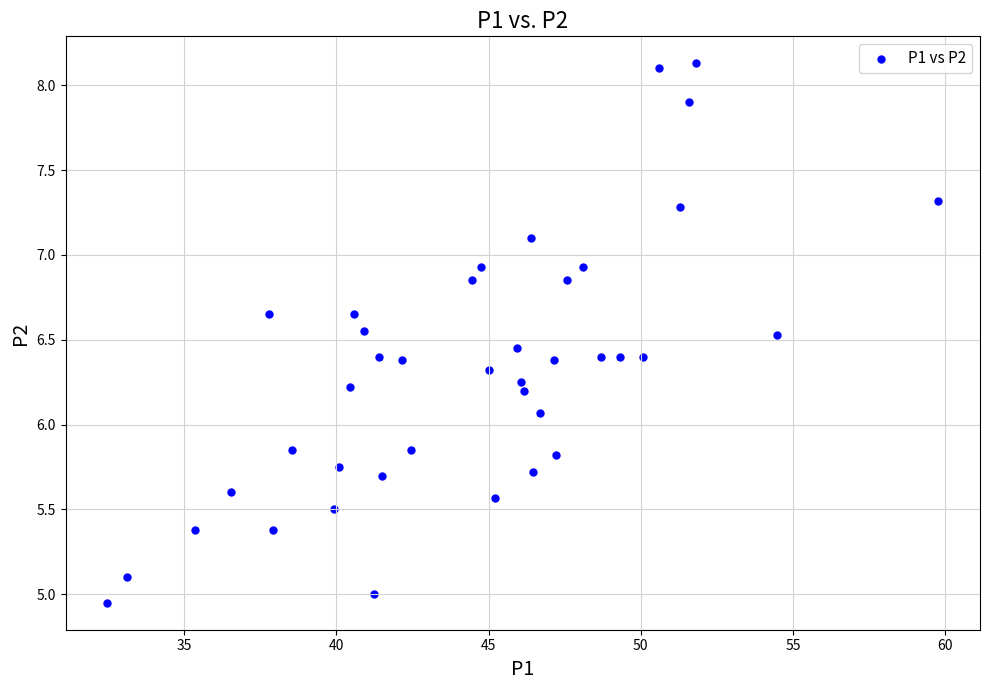

What is the range of Y values (max minus min)?

3.2